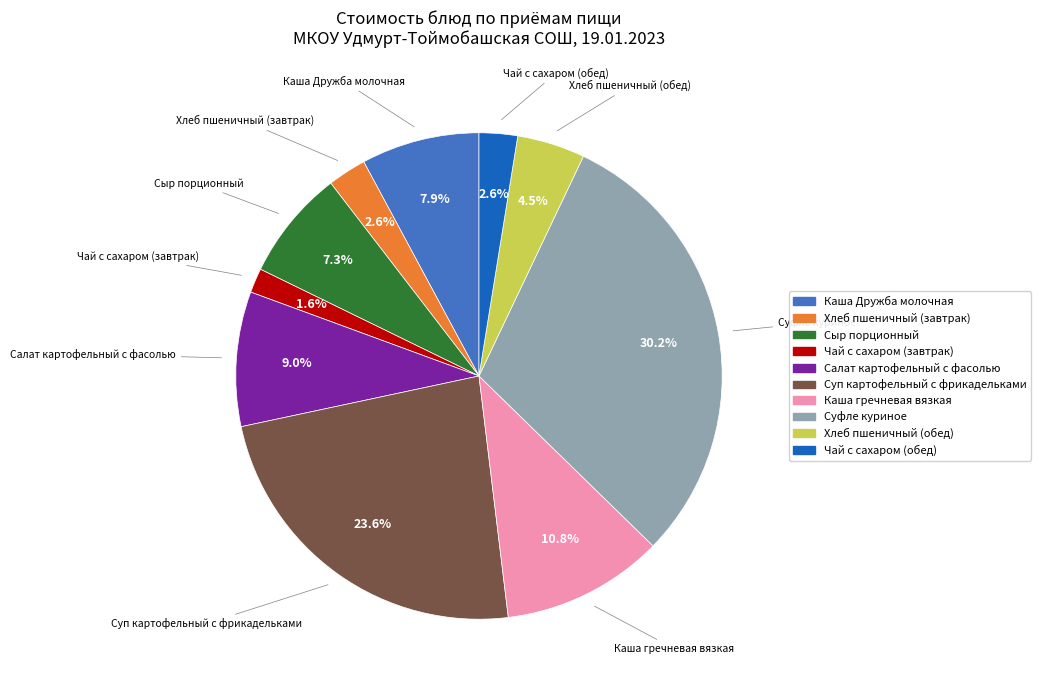

Is there a majority slice in this chart?

No